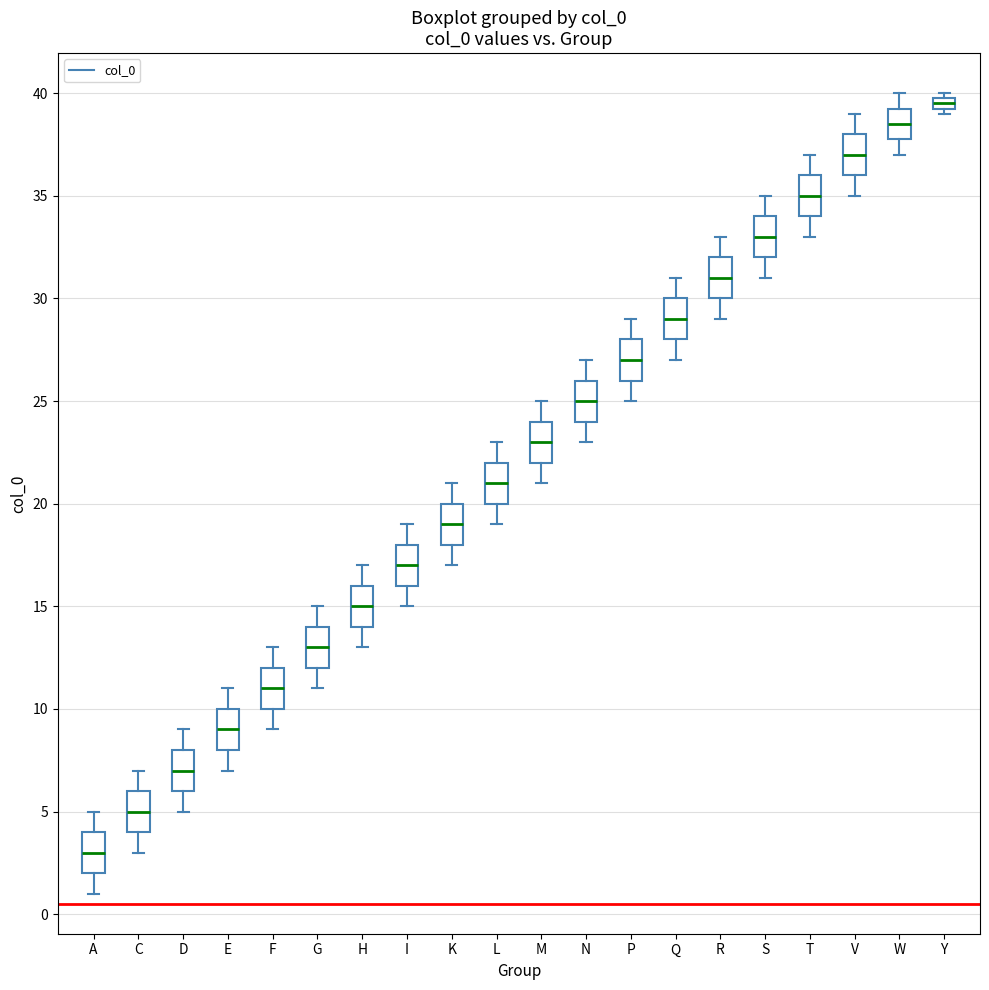

Where is the lower edge of the box for Y on the y-axis? The values are not printed on the chart, so give them approximately, as read against the axis.

39.5